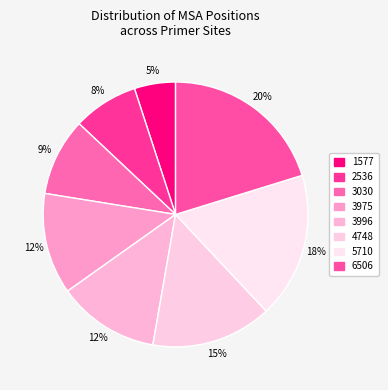

How many slices are in this pie chart?

8